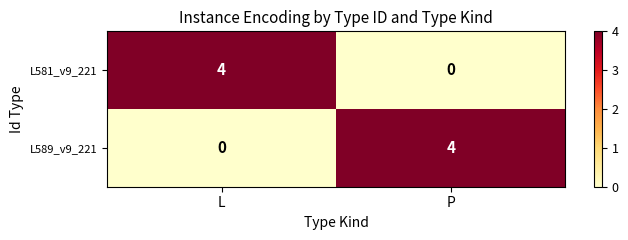

What is the total value across all series at P?

4